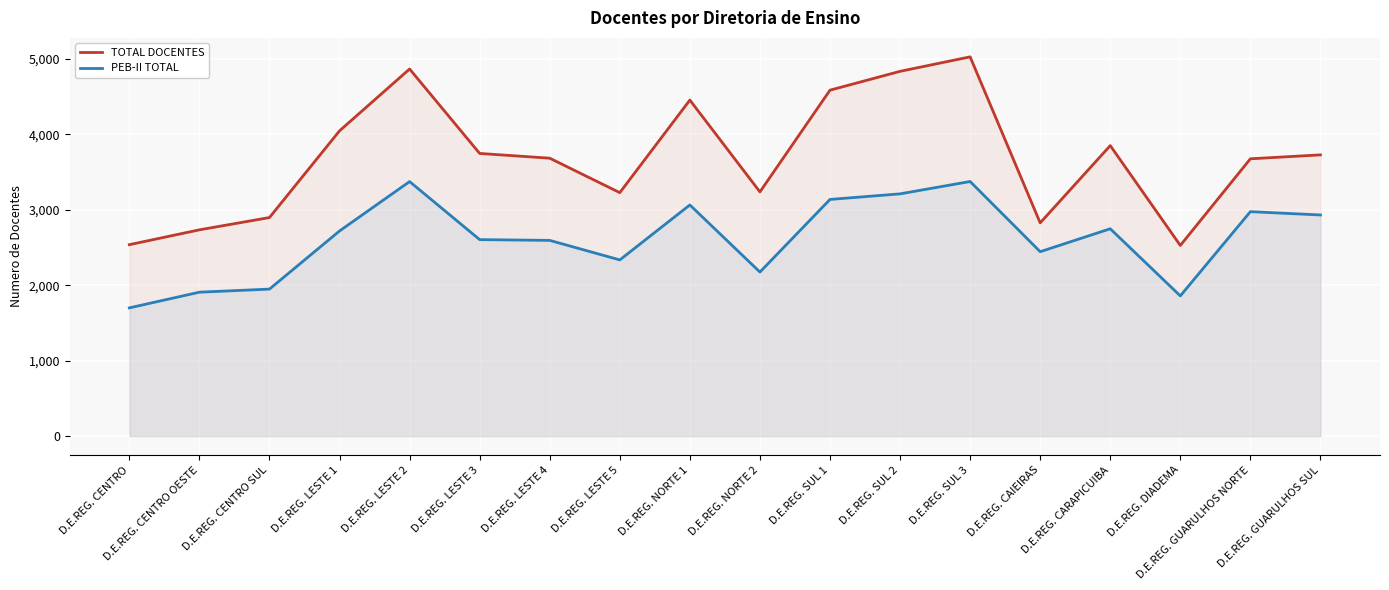

Is it true that PEB-II TOTAL equals 3020 at D.E.REG. DIADEMA?

False